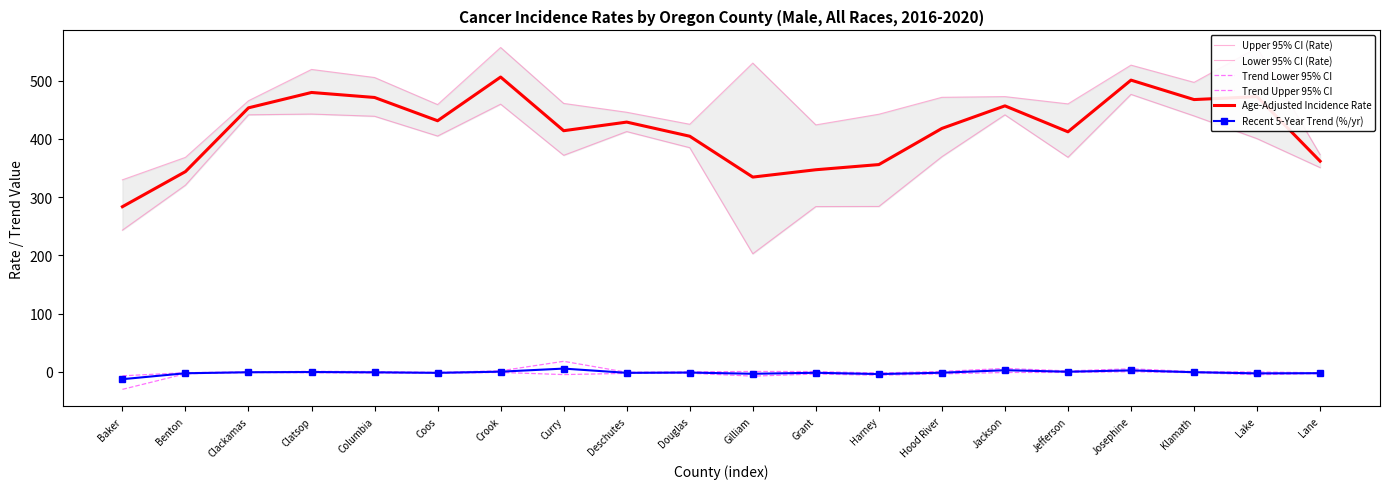

At which category is the sum across all series the highest?

Crook